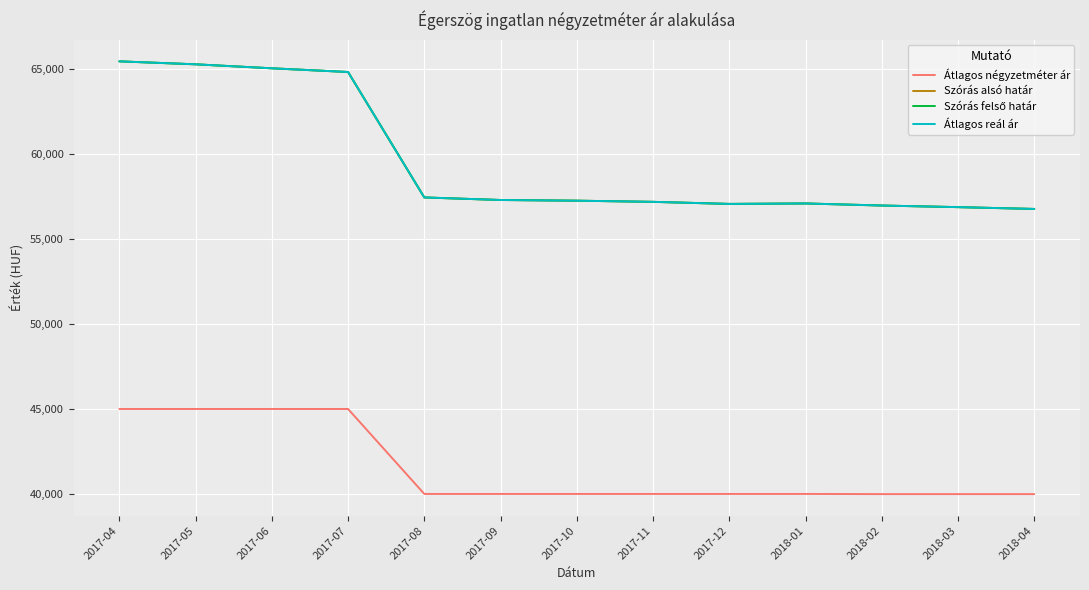

Is this an area chart (filled region under the line)?

No